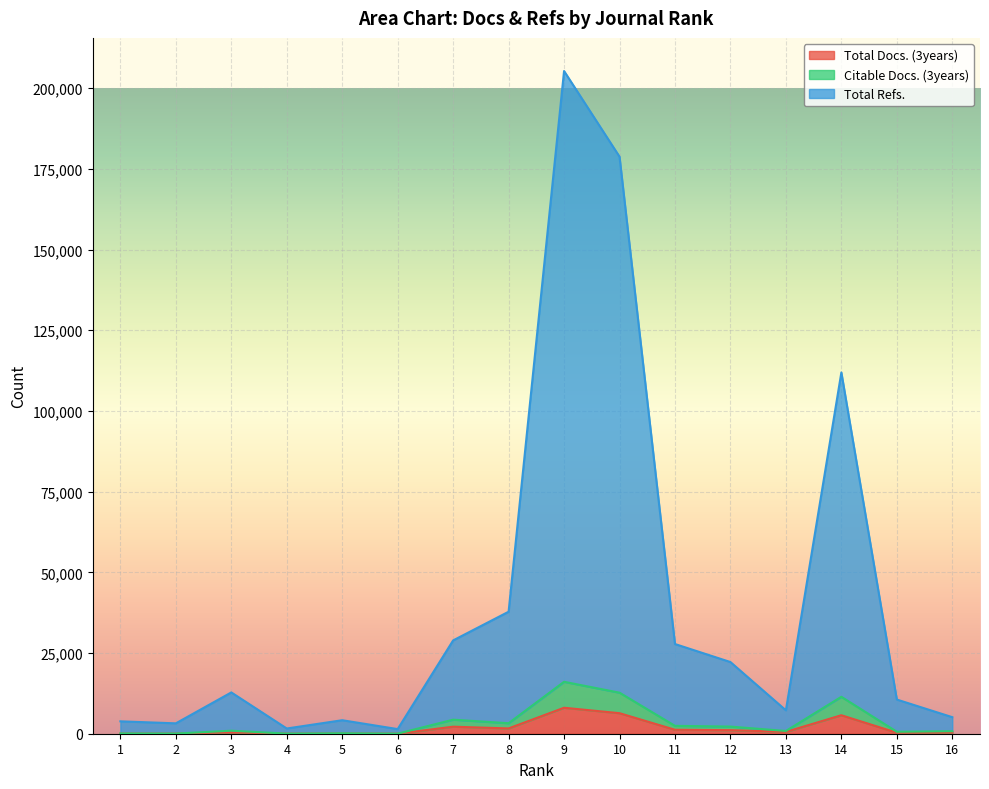

Which has a higher value, 1 or 5?

5